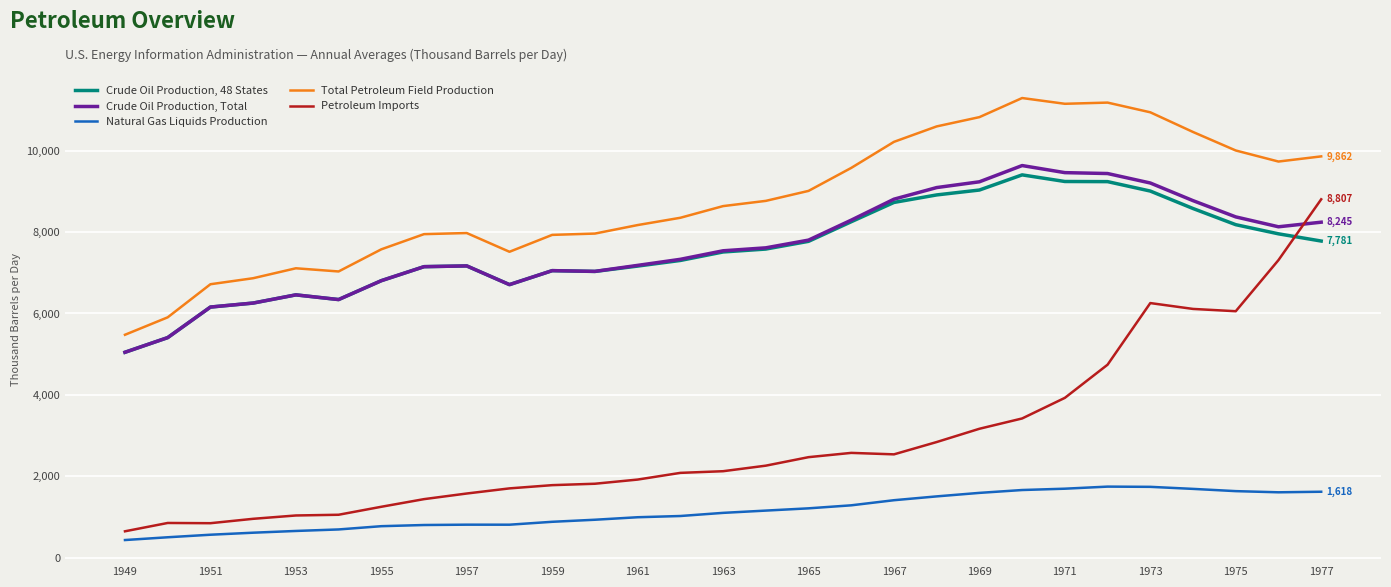

Which series has the largest total across all categories?

Total Petroleum Field Production